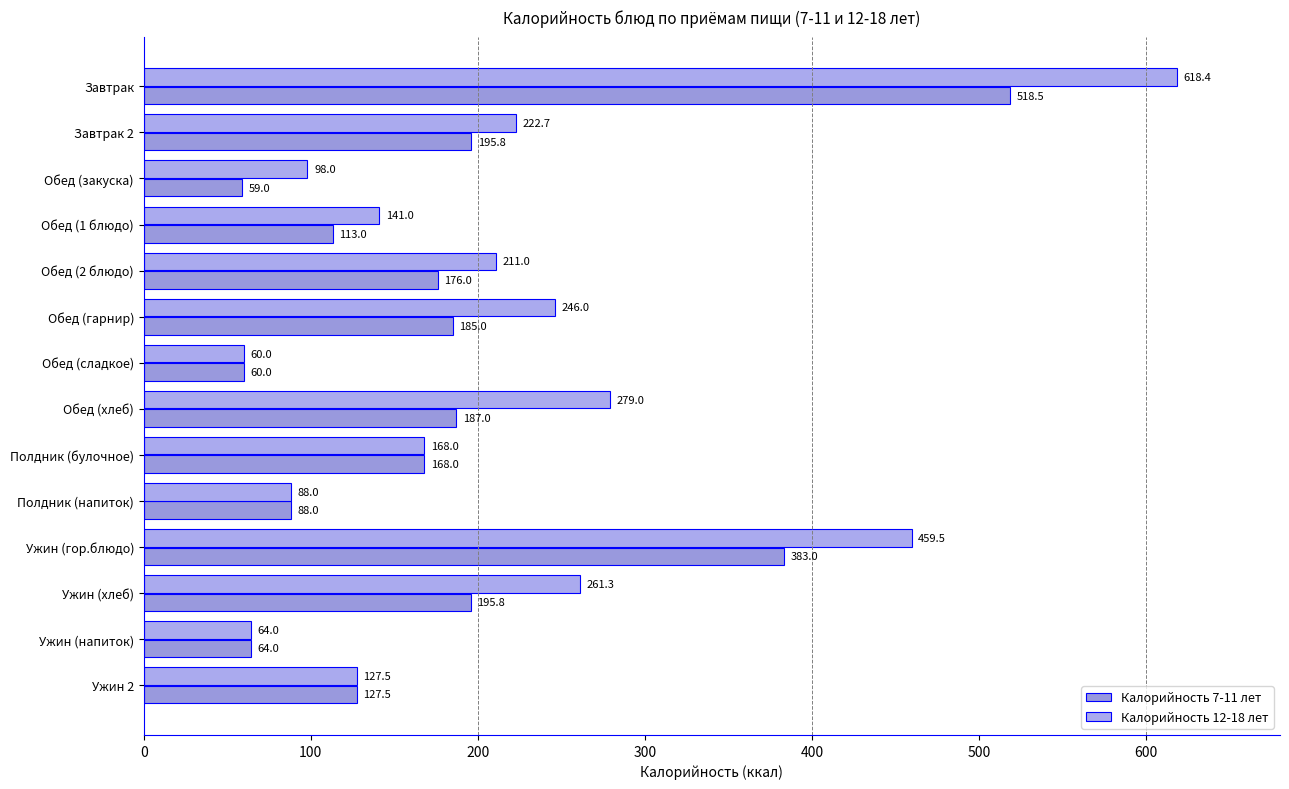

Count the number of data series in this chart.

2